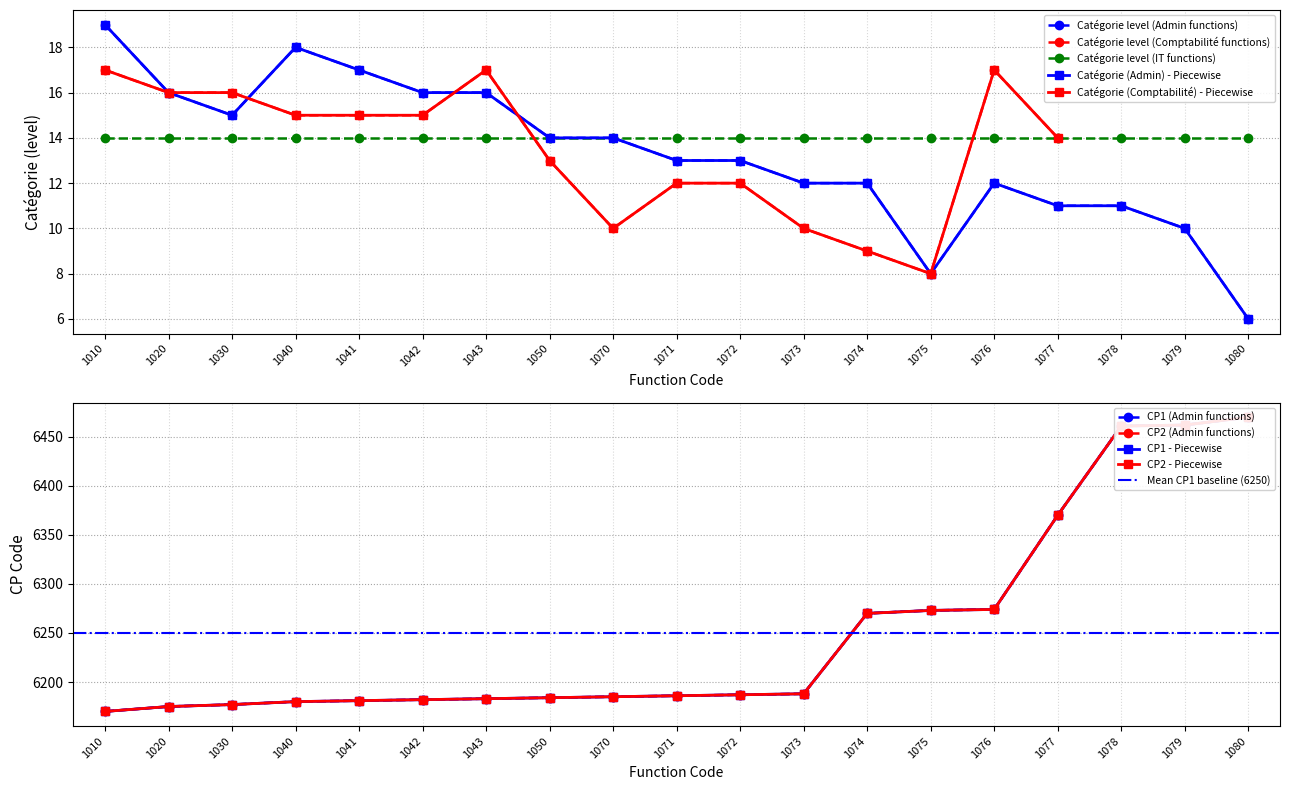

Between 1030 and 1080, which series saw the biggest shift?

CP1